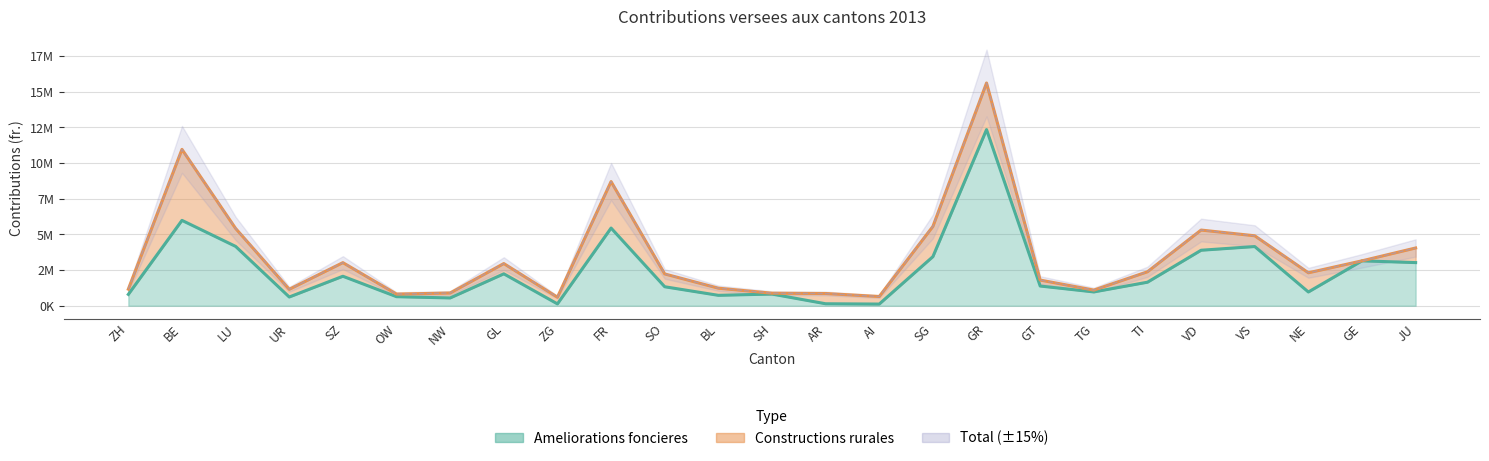

Reading left to right, list all the values displayed in this chart.

ZH=796230	BE=5986639	LU=4162188	UR=613000	SZ=2068225	OW=635204	NW=546592	GL=2238475	ZG=130417	FR=5448256	SO=1331991	BL=730943	SH=819684	AR=139333	AI=118034	SG=3443610	GR=12351777	GT=1382851	TG=969219	TI=1650418	VD=3892204	VS=4151289	NE=965372	GE=3149000	JU=3025450